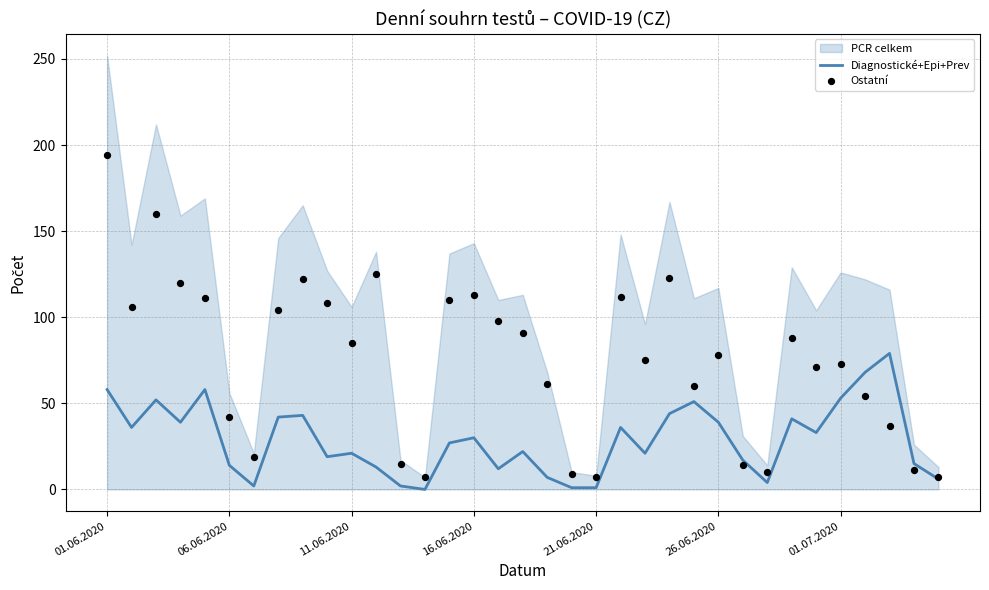

What is the maximum value for Diagnostické+Epi+Prev?

79